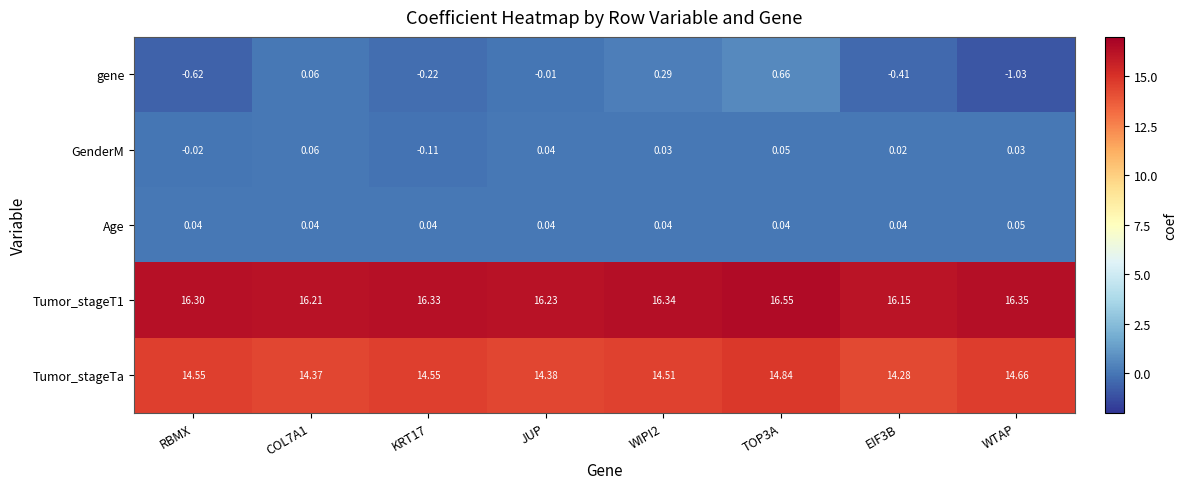

Which series has the widest spread of values?

gene